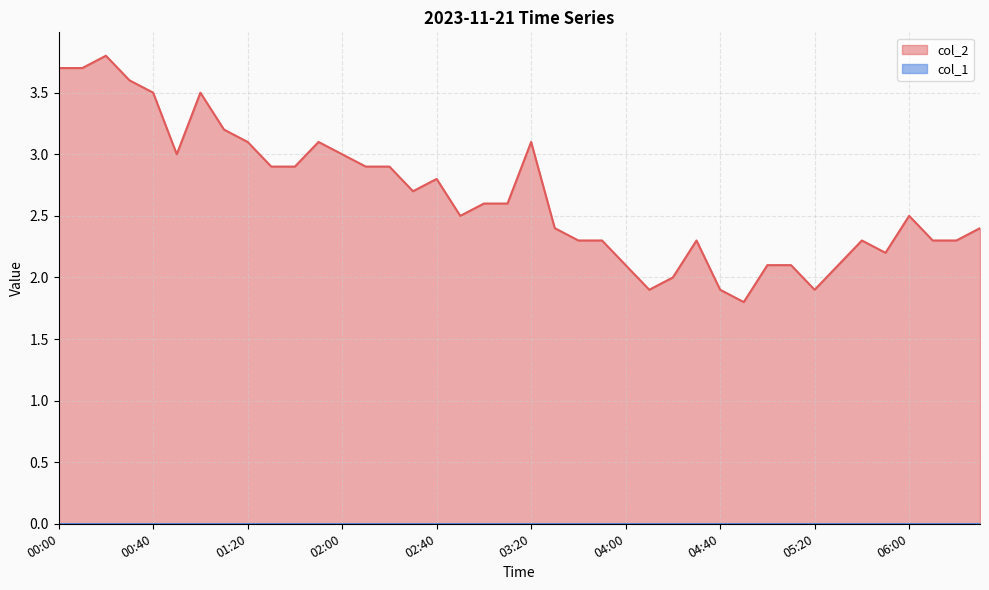

How many categories are shown in the chart?

40